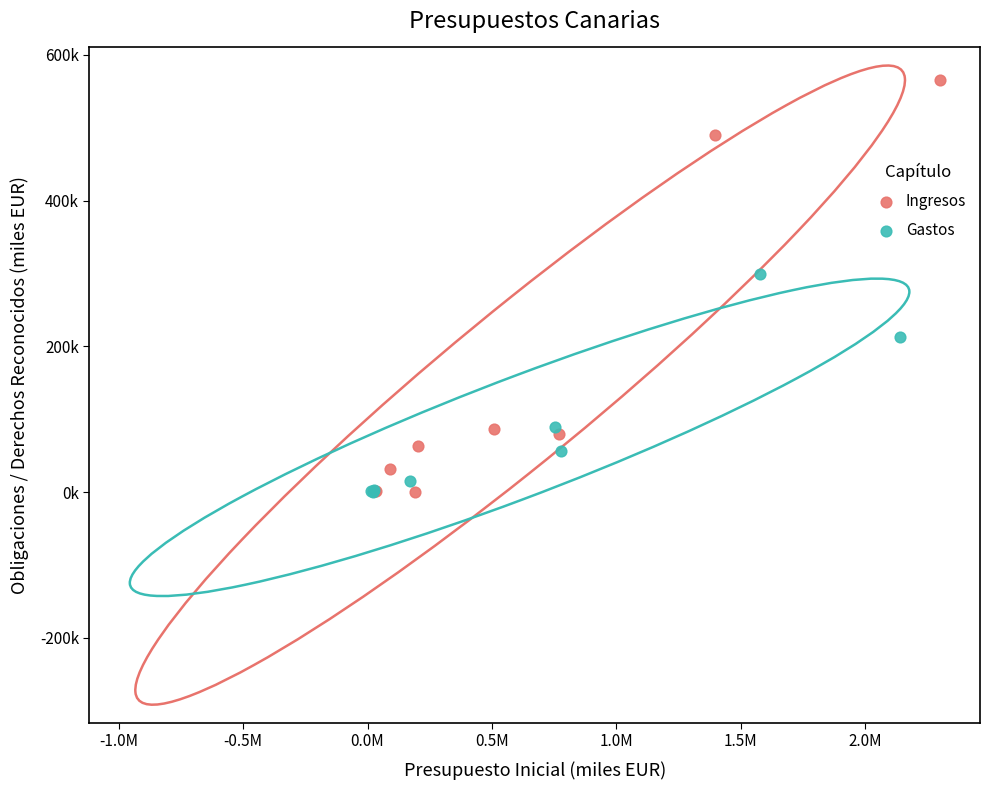

What are all the series names shown in the legend?

Ingresos, Gastos